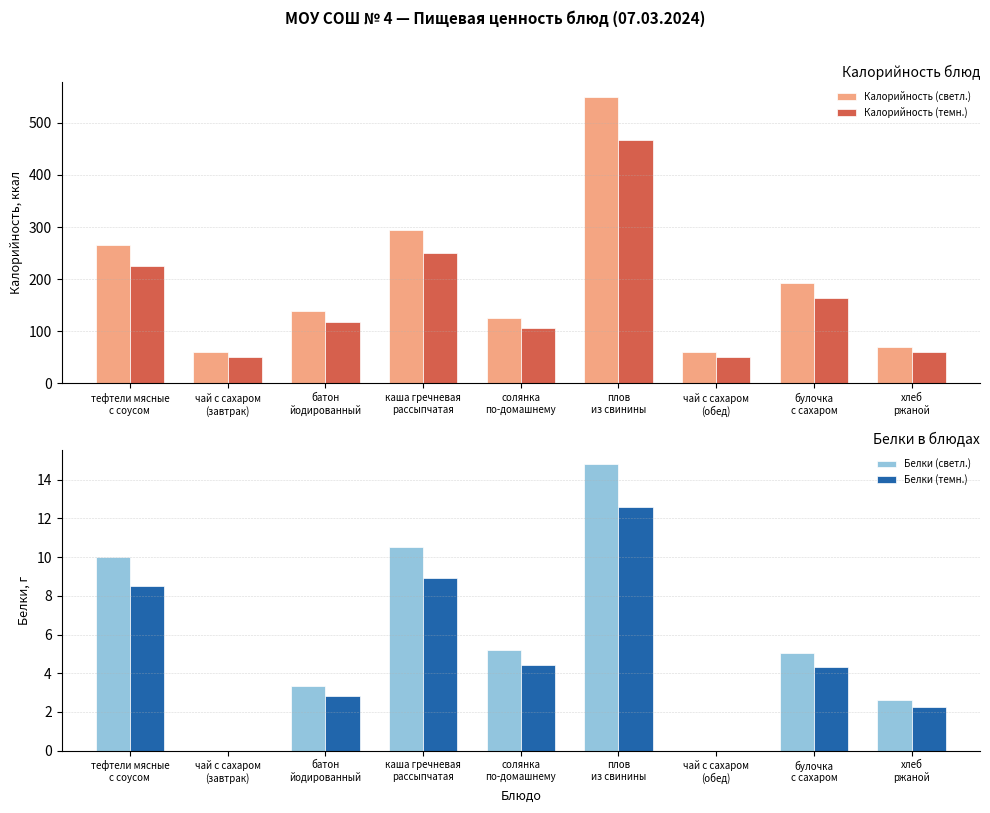

How many data points in Белки (светл.) are above 5?

5